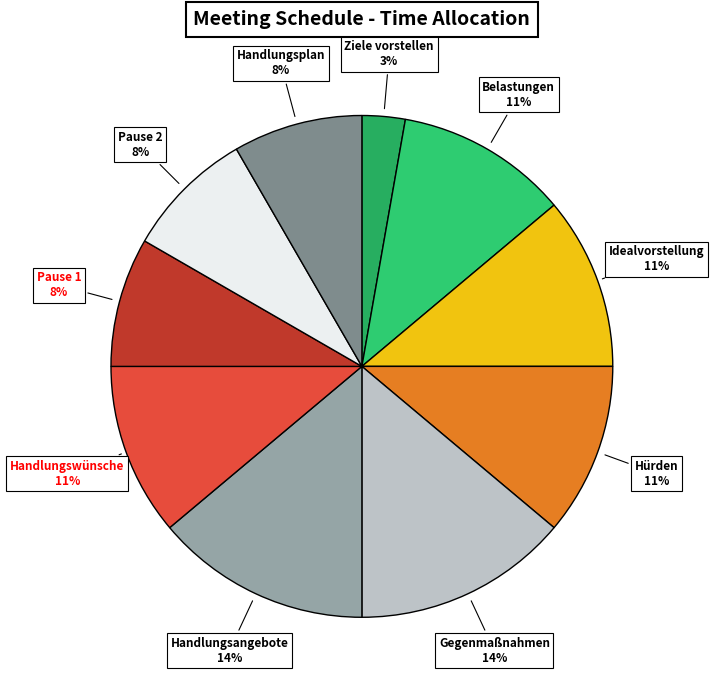

What is the smallest slice in the pie chart?

Ziele vorstellen